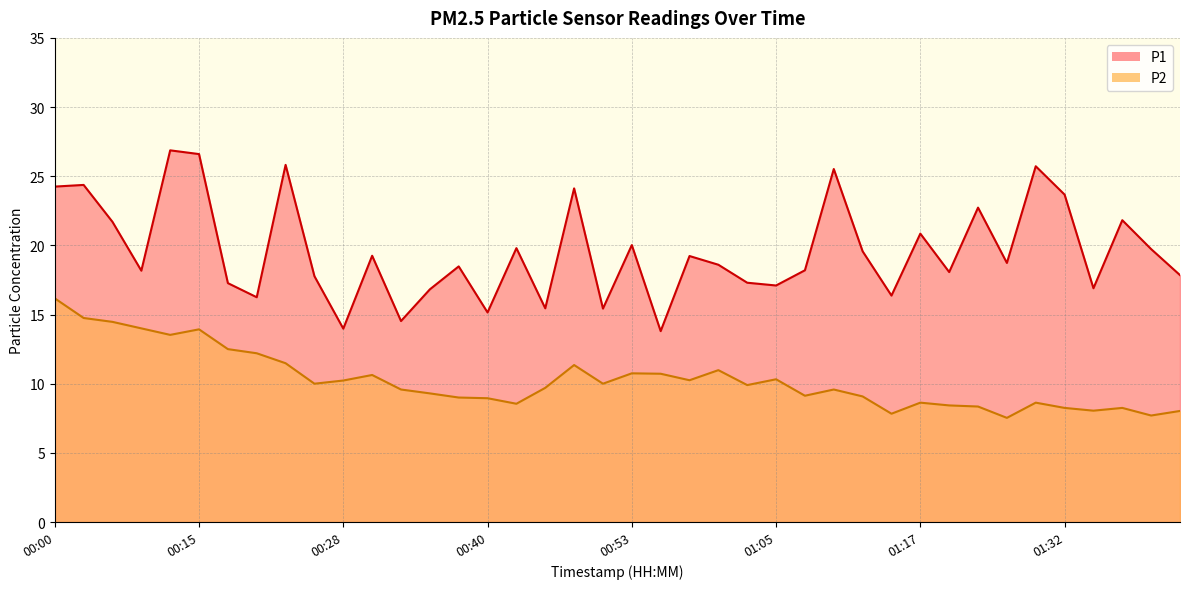

List the series in order of their overall mean, highest first.

P1, P2